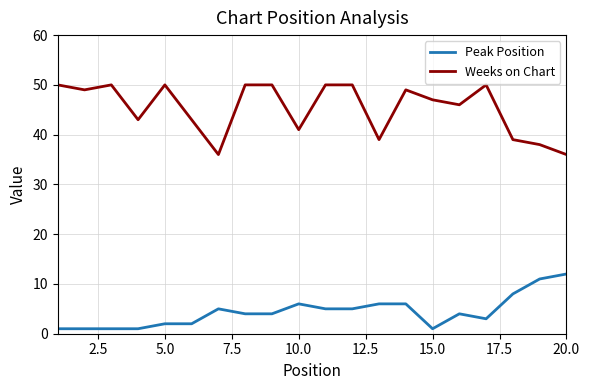

Is this an area chart (filled region under the line)?

No